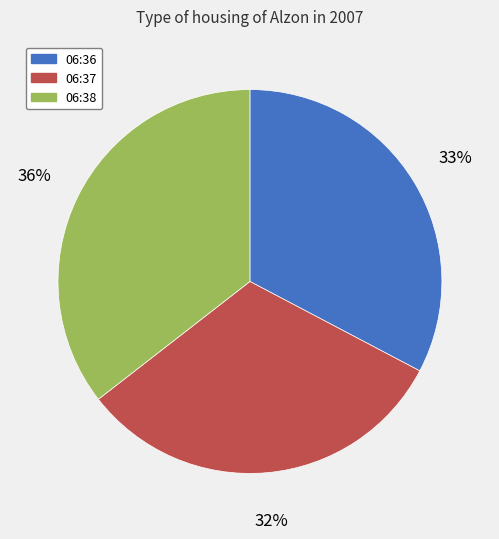

The 06:36 slice represents 33% of the pie. True or false?

True